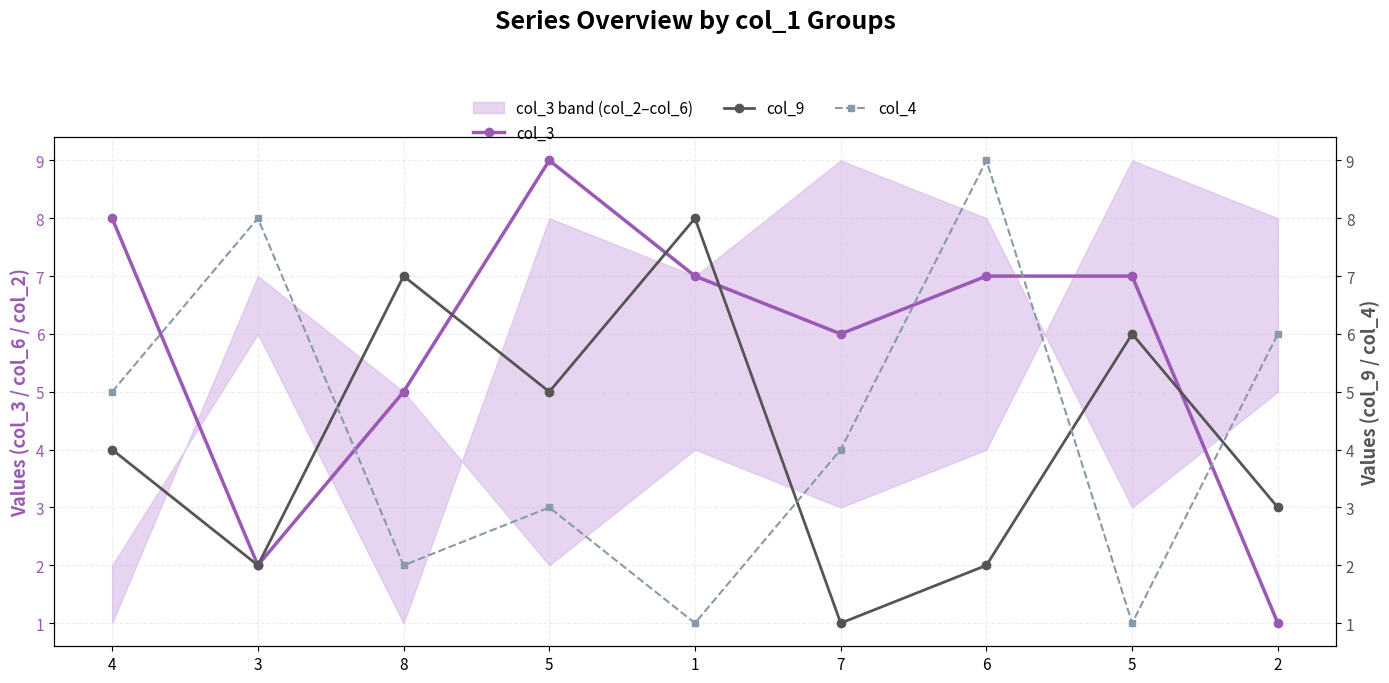

How many values in the col_3 series are below 7?

4